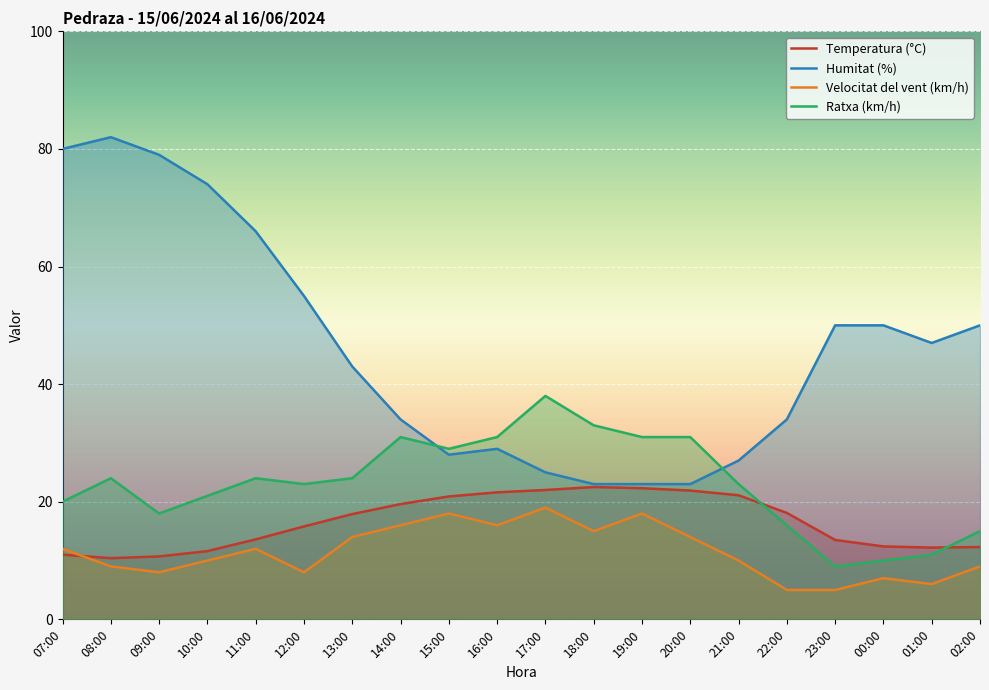

How many lines are shown in the chart?

4